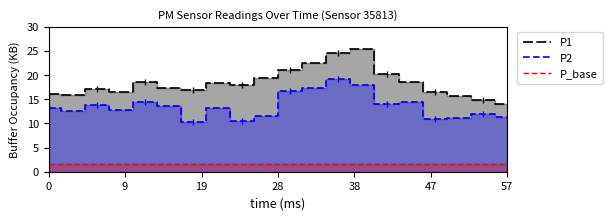

What is the minimum value for P_base?

1.5